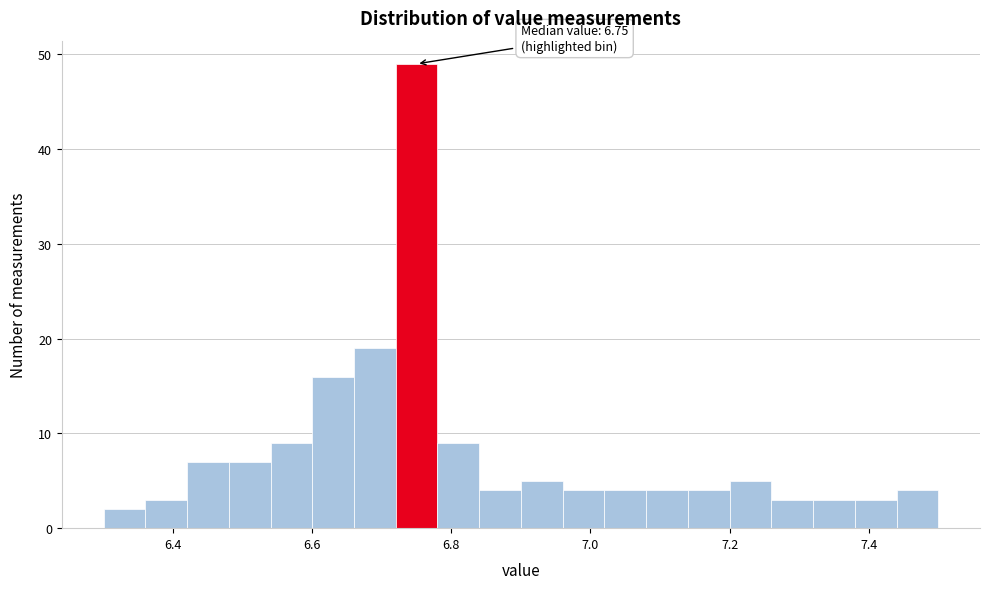

Read against the x-axis, roughly where is the centre of the tallest bar?

6.76